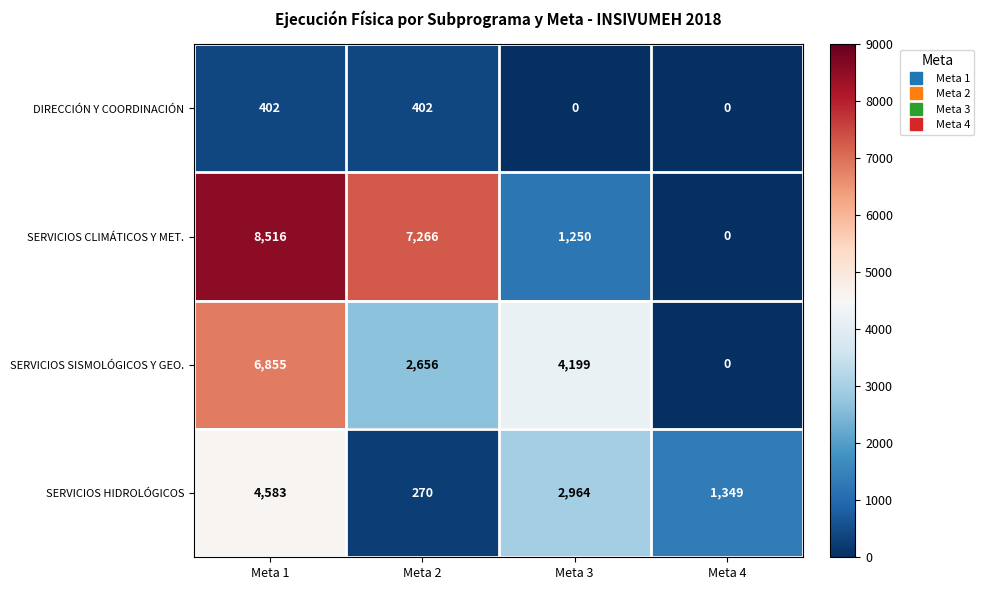

Rank the series by their maximum value, from lowest to highest.

DIRECCIÓN Y COORDINACIÓN, SERVICIOS HIDROLÓGICOS, SERVICIOS SISMOLÓGICOS Y GEO., SERVICIOS CLIMÁTICOS Y MET.